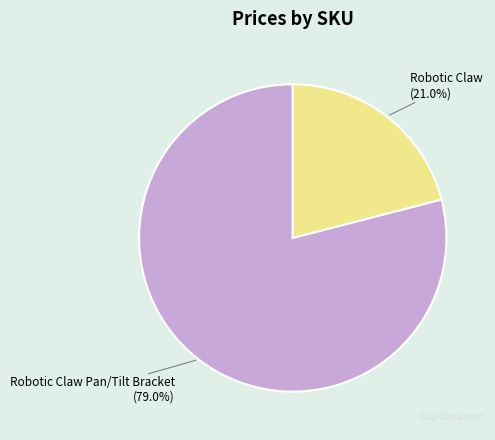

How many segments does this pie chart have?

2